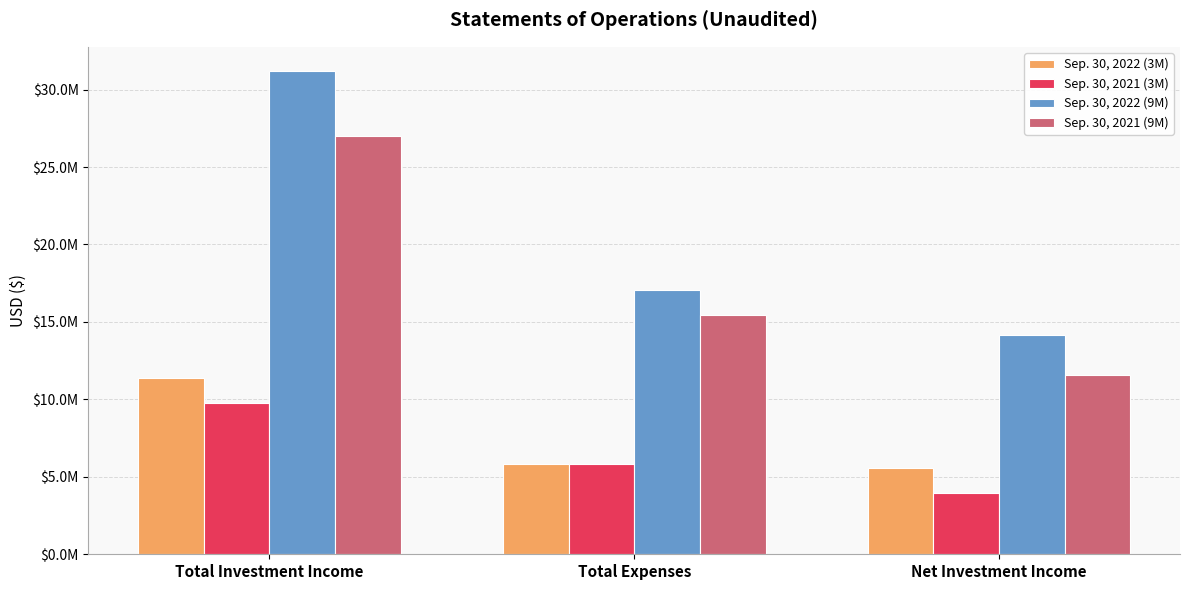

What is the difference between the maximum and minimum values in the Sep. 30, 2021 (3M) series?

5815663